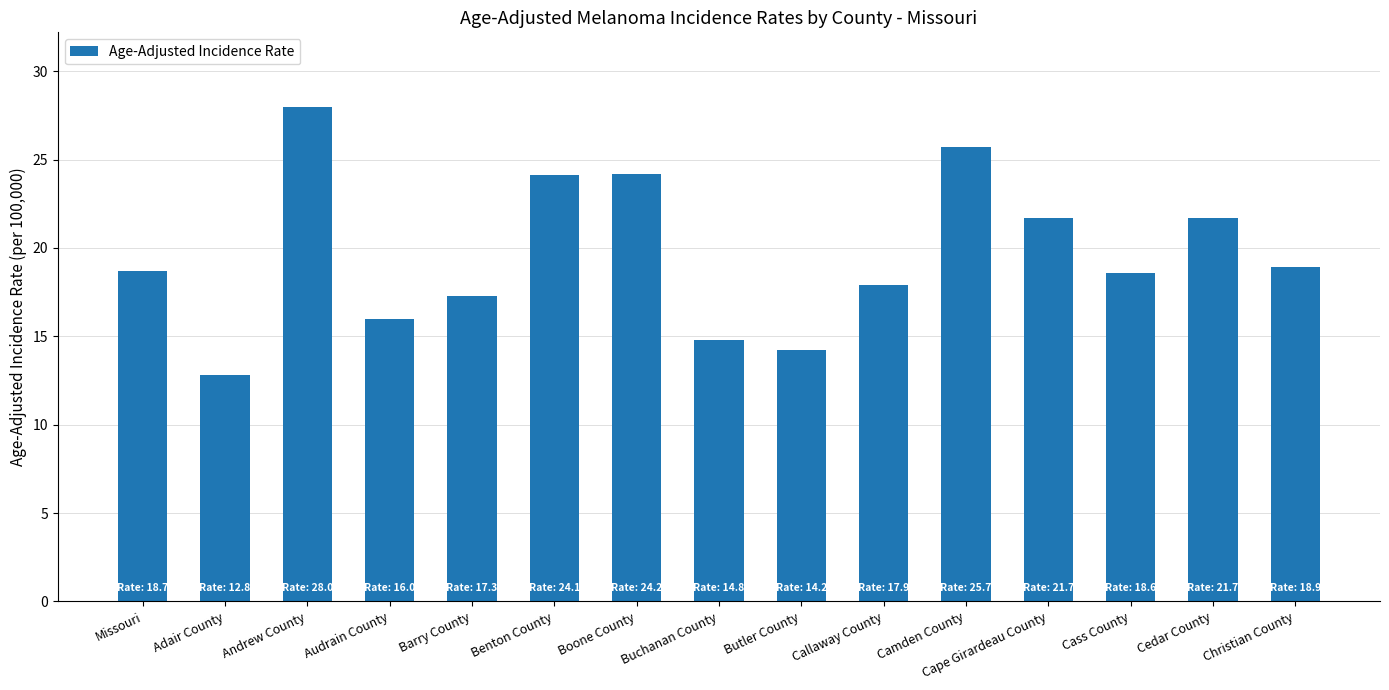

What is the difference between the second highest and second lowest values?

11.5